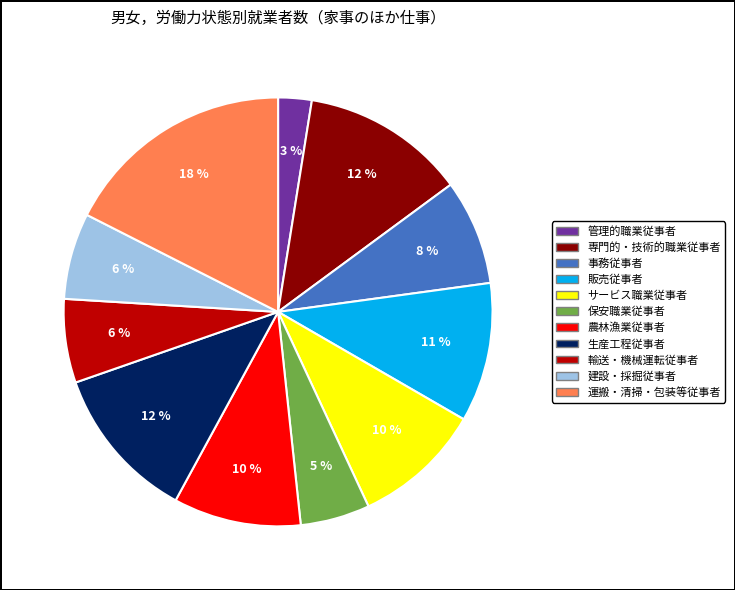

Is the sum of 農林漁業従事者 and サービス職業従事者 greater than half?

No